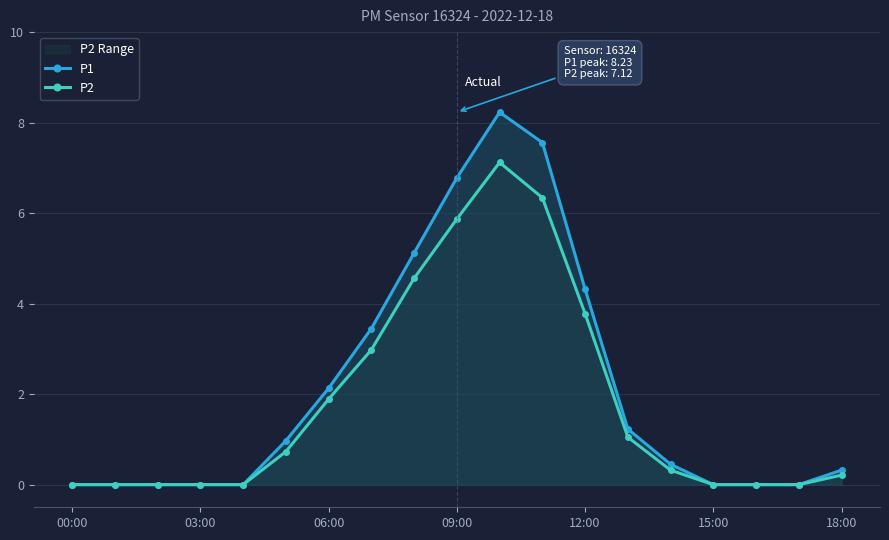

Does the chart display data point markers on the line(s)?

Yes